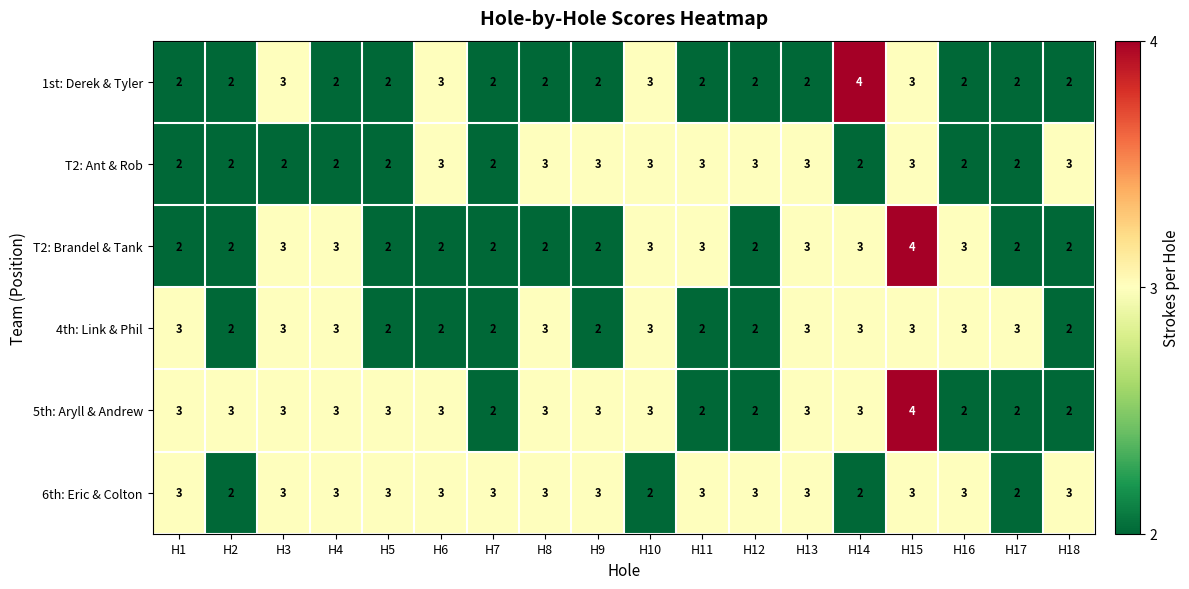

What is the sum of all 5th: Aryll & Andrew values?

49